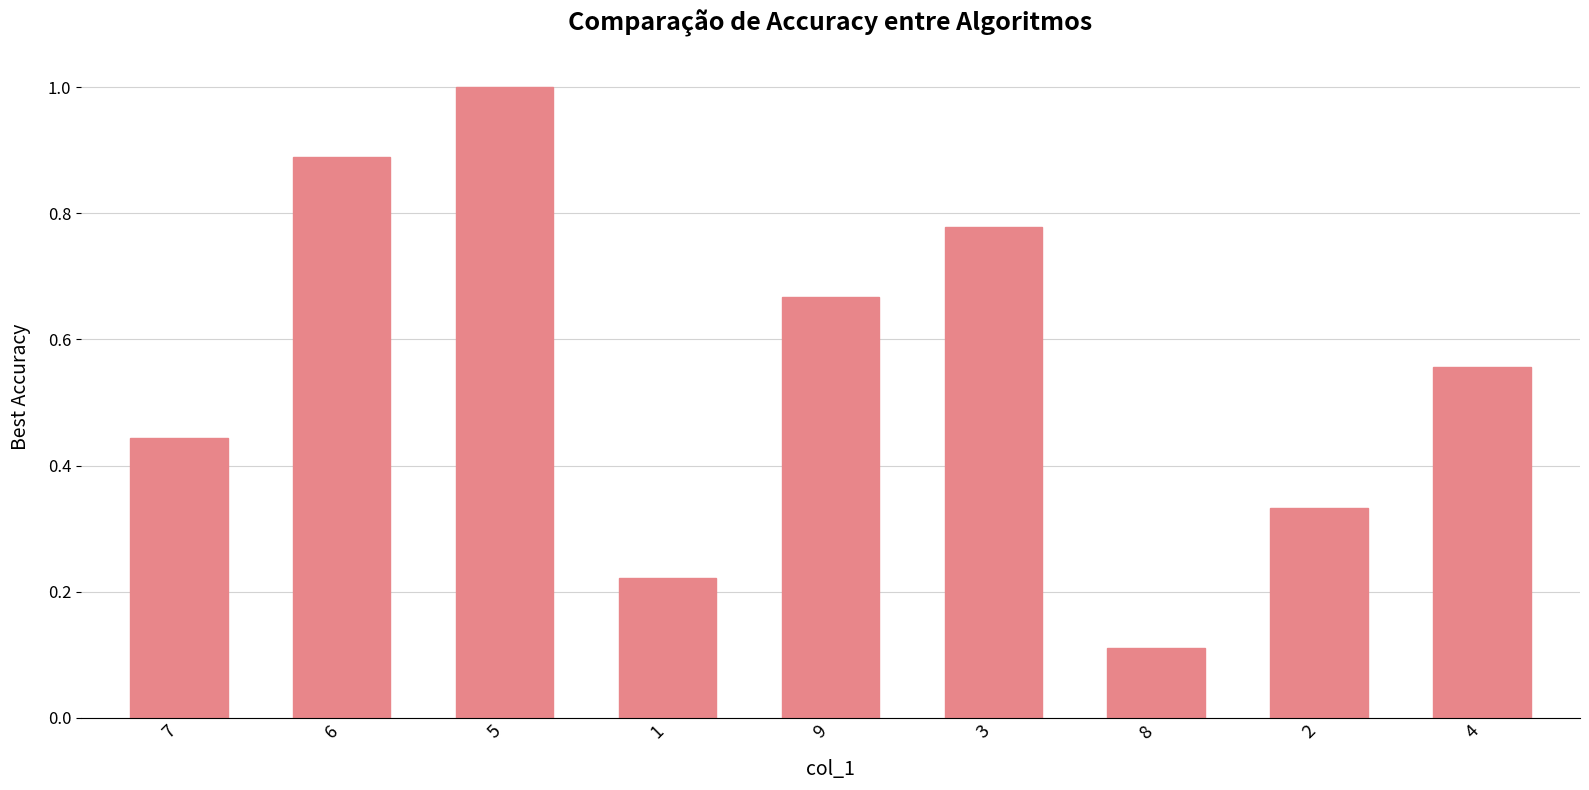

What is the greatest value displayed?

1.0